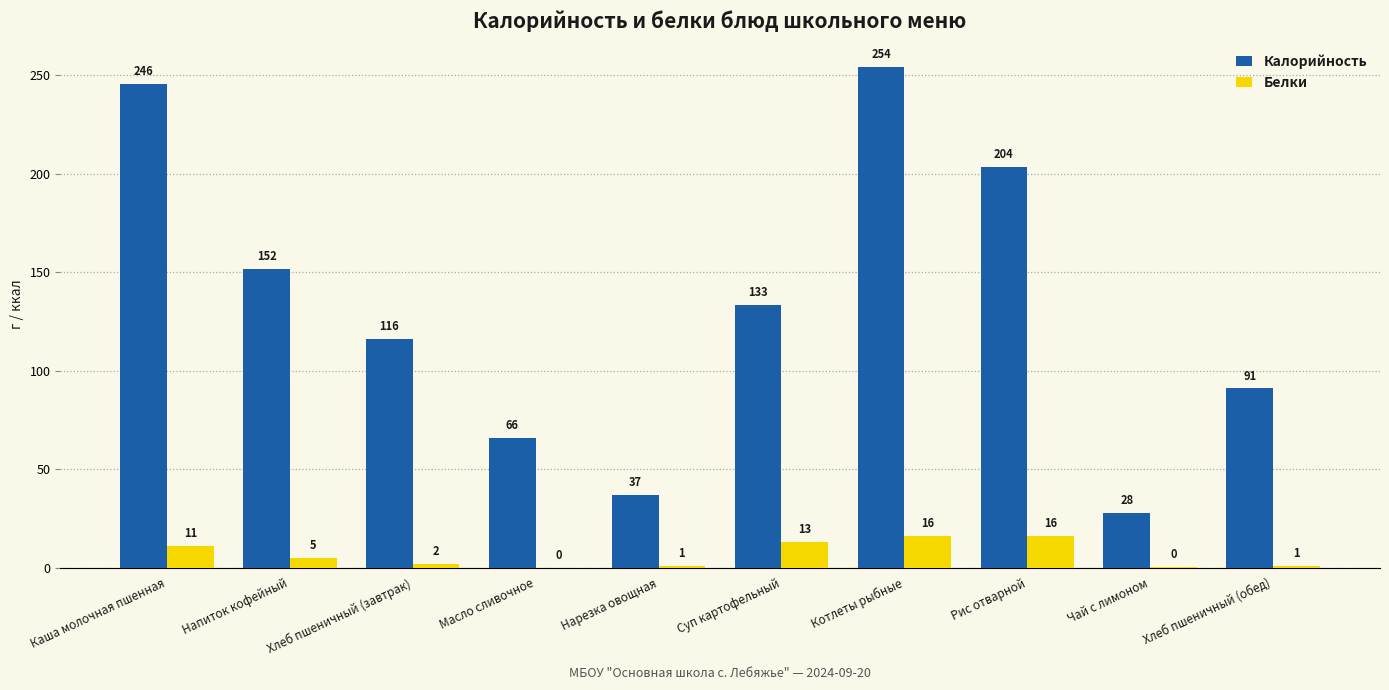

What are all the series names shown in the legend?

Калорийность, Белки